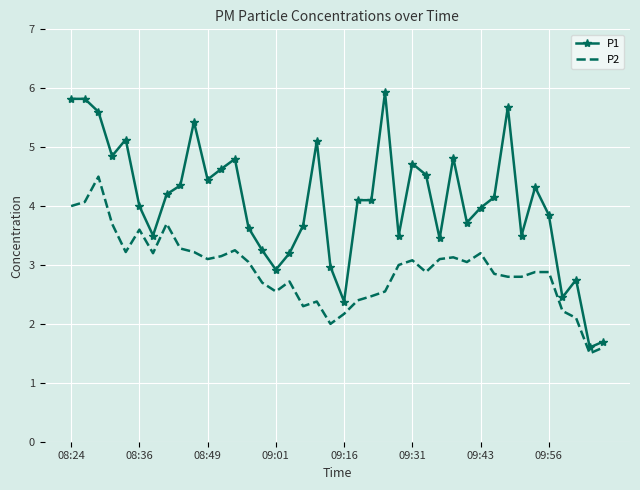

Which series has the widest spread of values?

P1